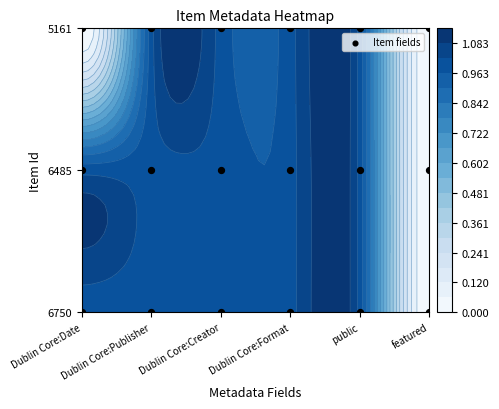

Reading right to left, what are all the values shown in this chart?

2	2	2	2	2	2	1	1	1	1	1	1	0	0	0	0	0	0